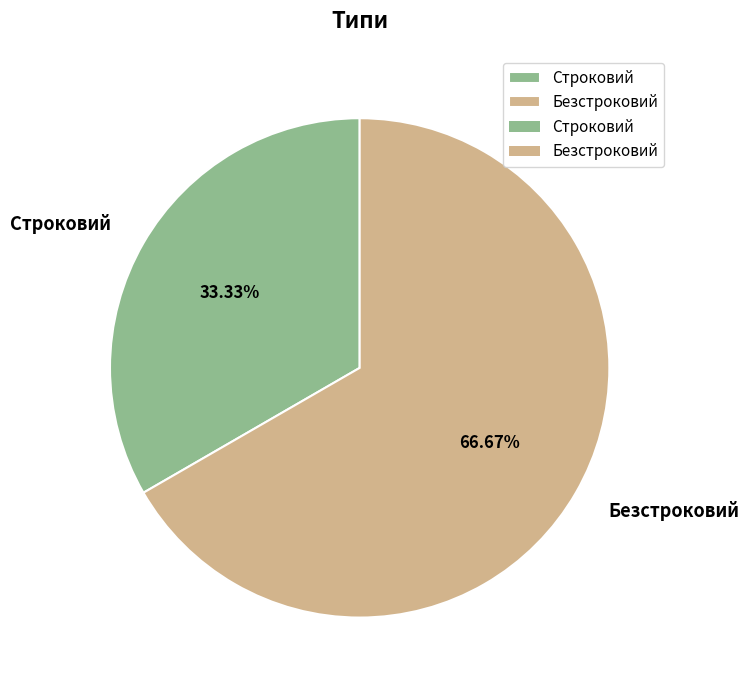

Rank the categories by value from lowest to highest.

Строковий, Безстроковий